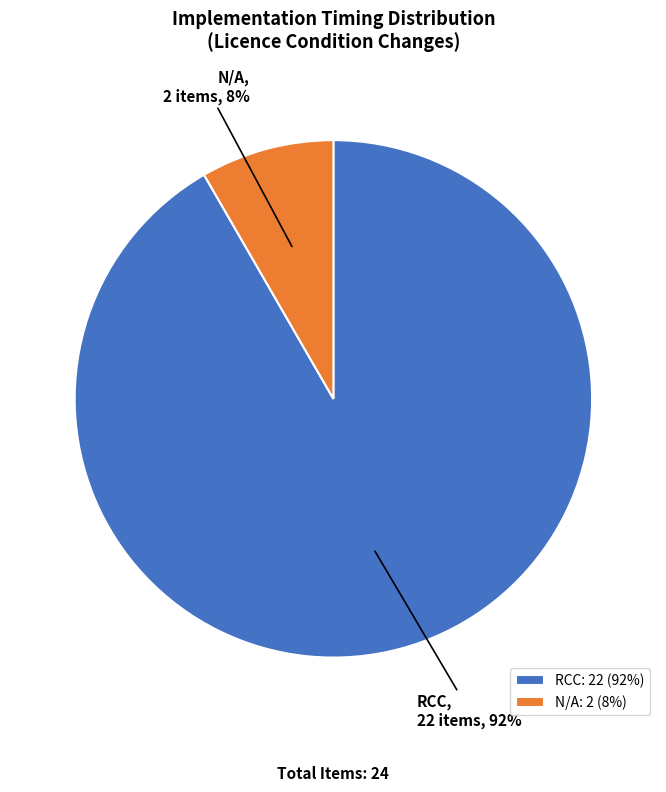

To the nearest percent, what is the combined percentage of RCC and N/A?

100%